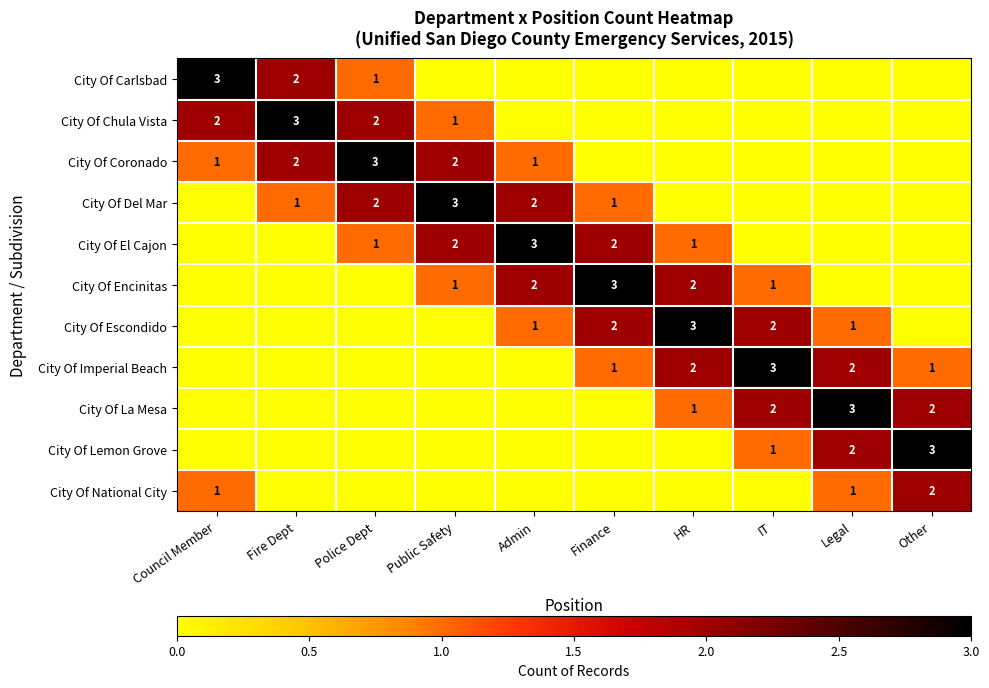

Is it true that City Of Chula Vista equals 2 at Police Dept?

True